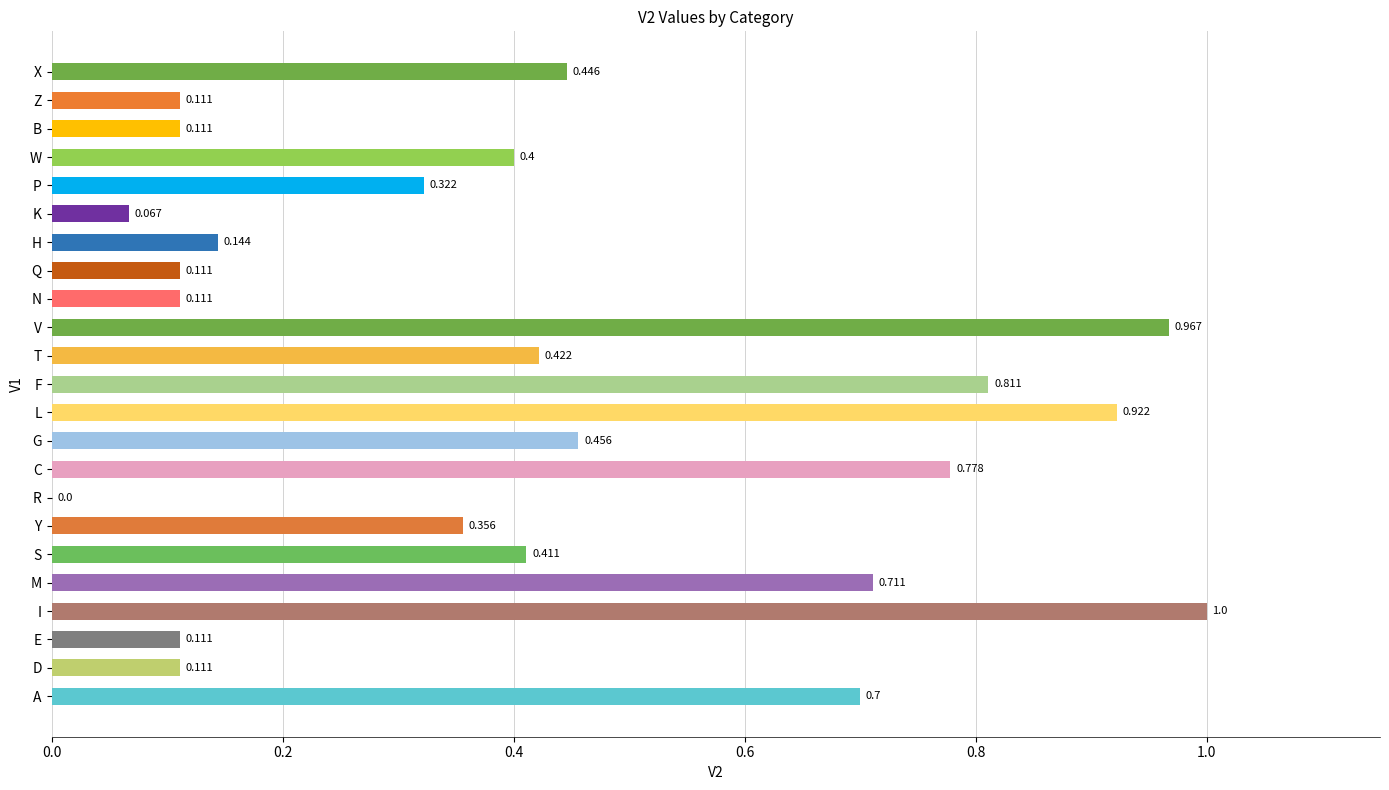

Between R and I, which is larger?

I